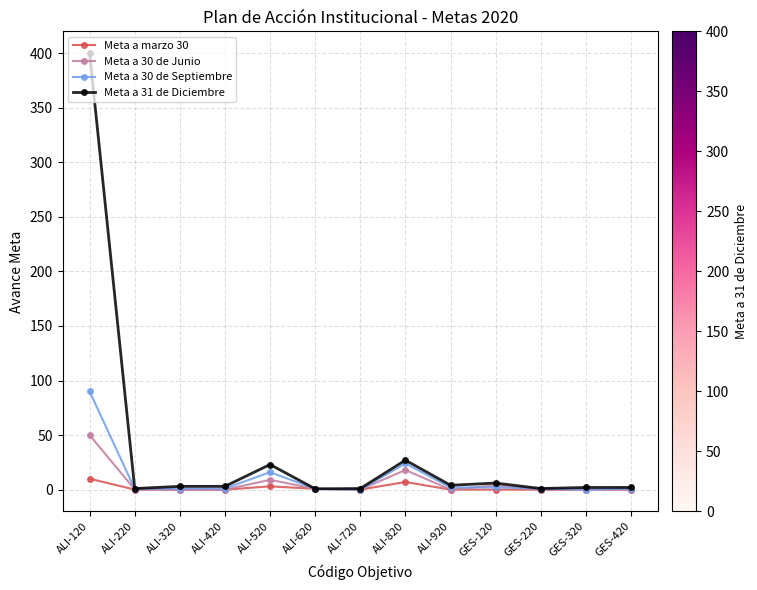

What is the difference between the highest and lowest values at GES-220?

1.0